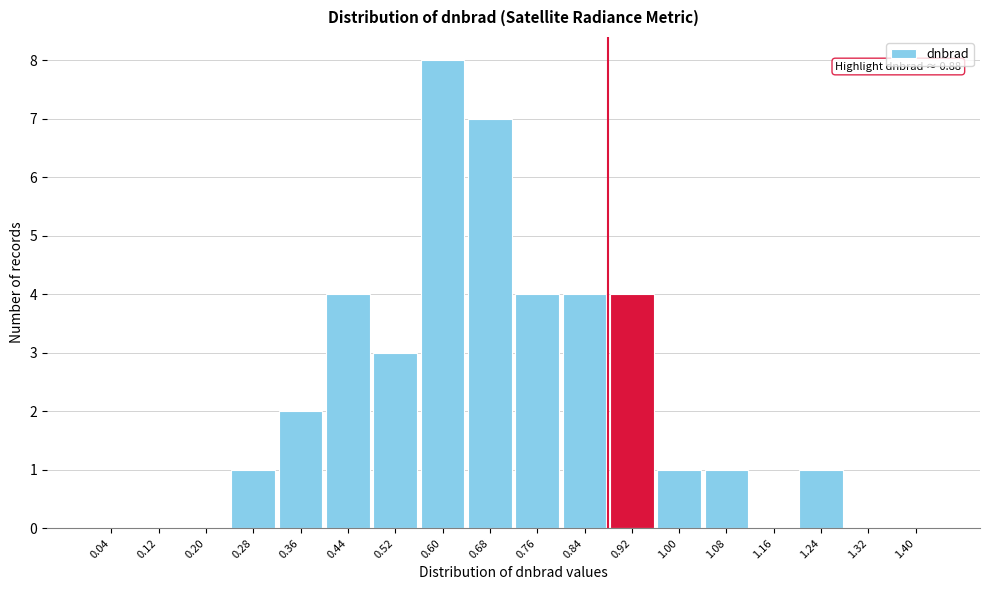

Which range on the x-axis has the tallest bar?

0.56 to 0.64